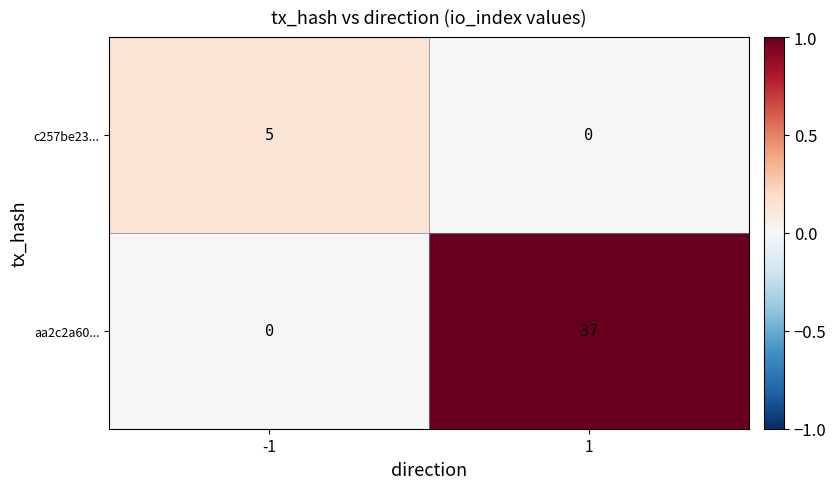

At which category is the sum across all series the highest?

1